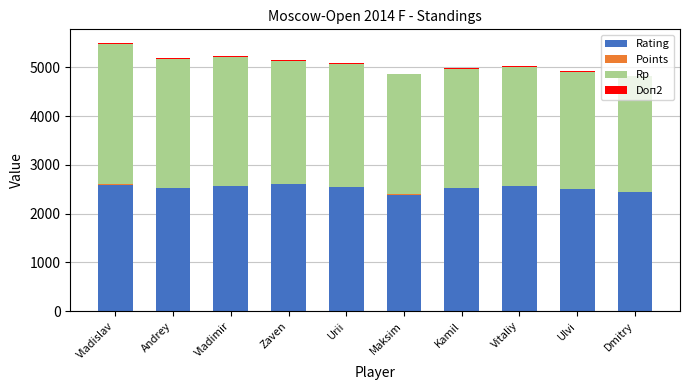

Does the chart contain stacked bars?

Yes